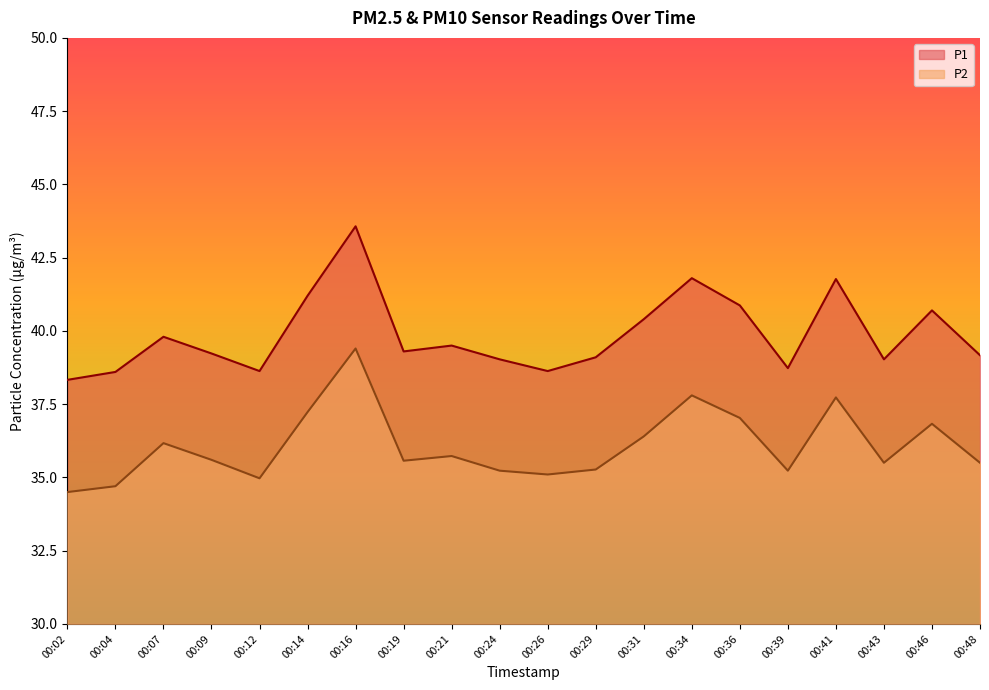

True or false: P1 has more than 0 interior local peaks.

True